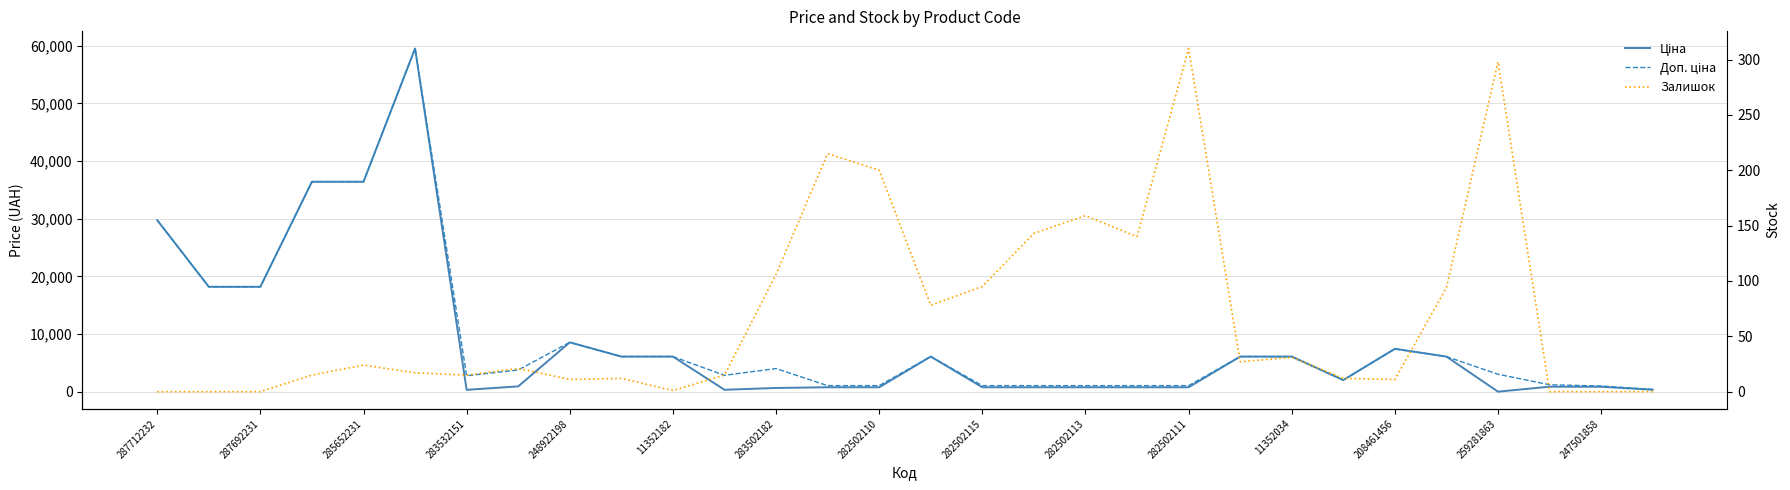

Rank the series at 11352034 from highest to lowest value.

Ціна, Доп. ціна, Залишок